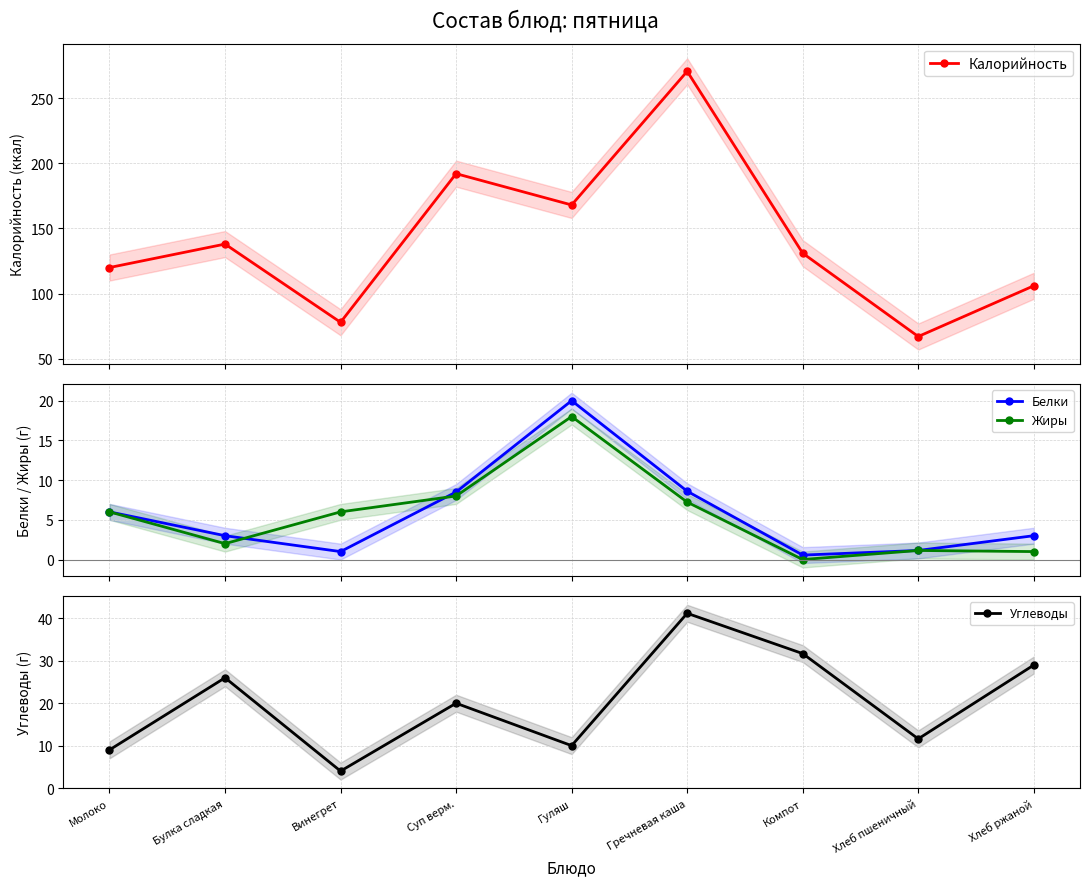

What is the total value across all series at Винегрет?

89.0